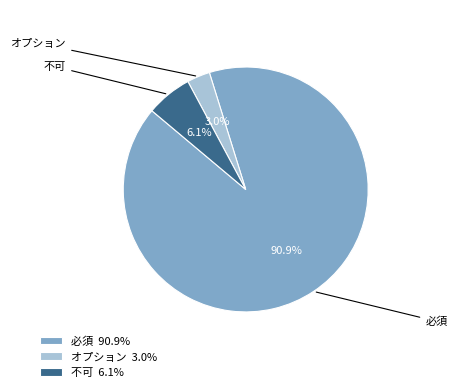

Which category has the smallest portion of the pie?

オプション 3.0%